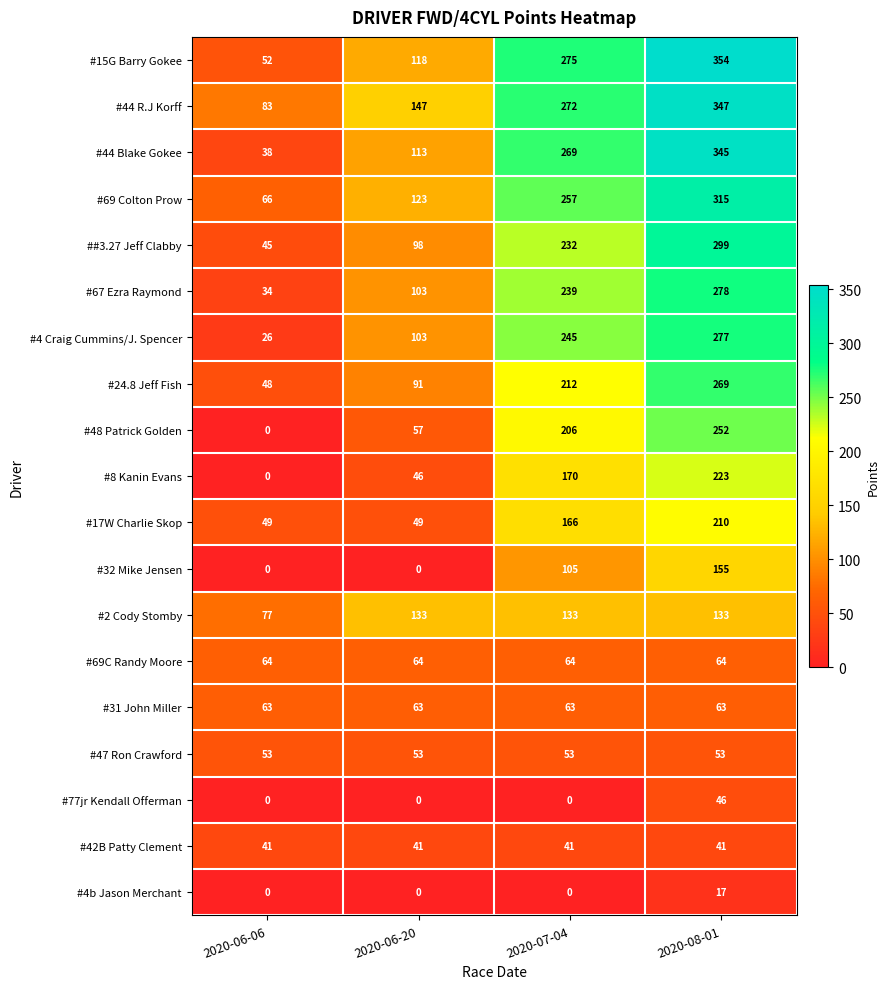

What is the greatest value displayed?

354